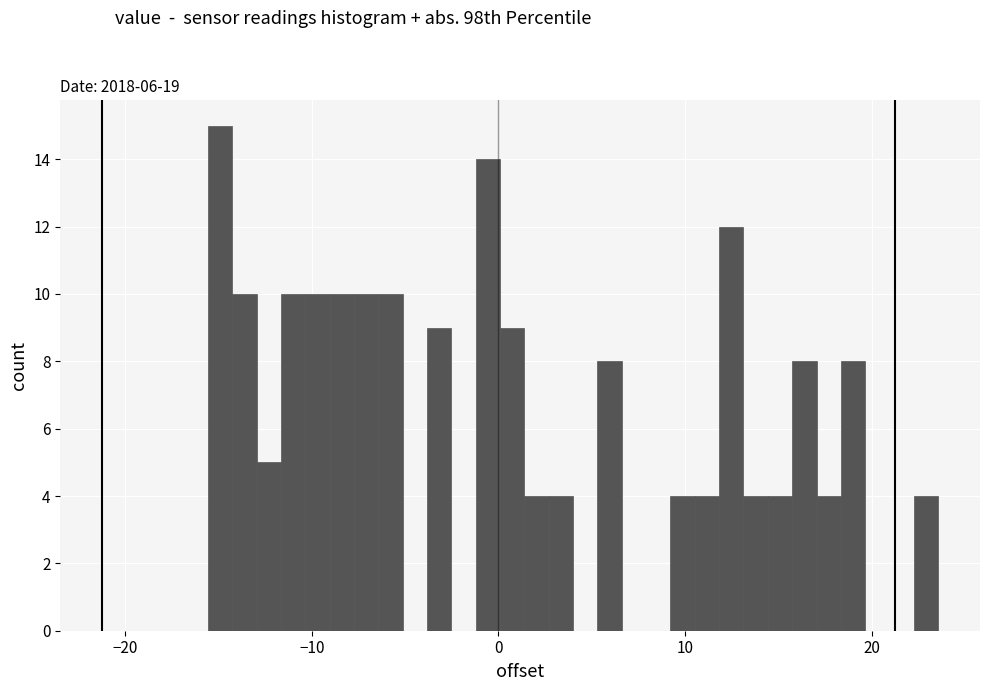

Around what value on the x-axis is the tallest bar? Give the approximate position of its centre, as read against the axis.

-15